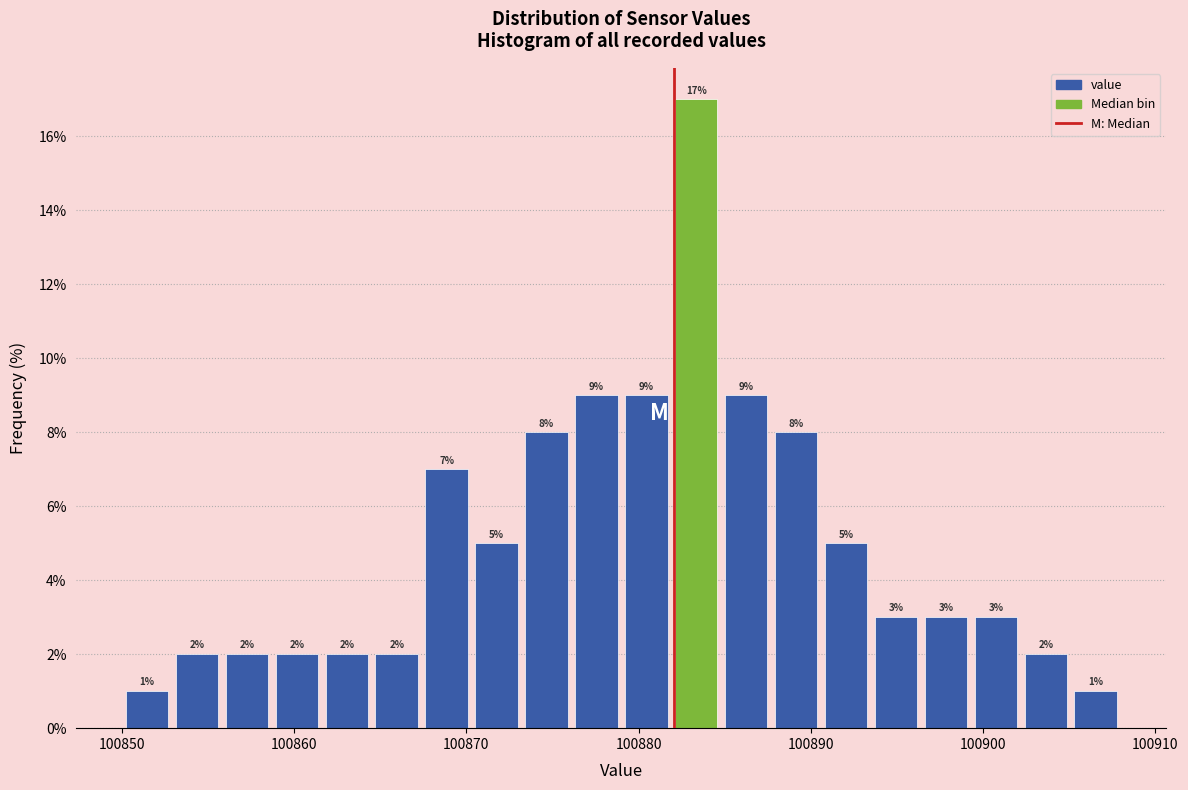

Read against the x-axis, roughly where is the centre of the tallest bar?

100883